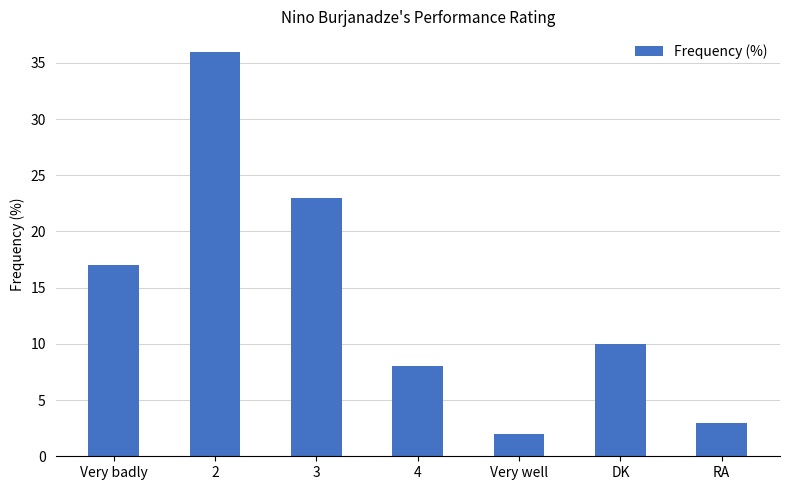

What is the value of the 4th bar from the left?

8